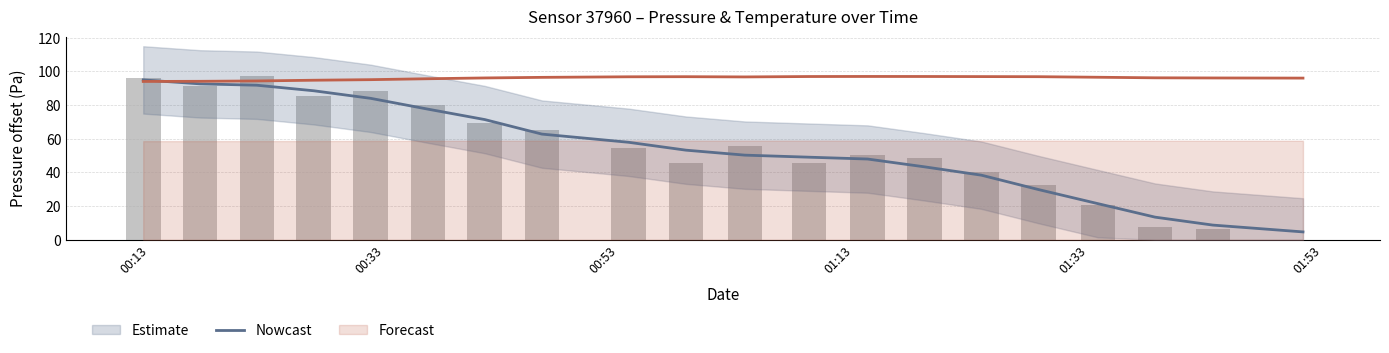

Reading left to right, list all the values displayed in this chart.

Nowcast: 95.0	92.6	91.8	88.5	84.0	77.6	71.4	62.8	57.9	53.2	50.3	49.1	48.0	43.3	38.4	29.8	21.5	13.5	8.7	4.7
pressure_raw: 96.3	91.6	97.0	85.5	88.6	79.8	69.1	64.9	54.6	45.5	55.5	45.7	50.2	48.4	40.0	32.4	20.9	7.5	6.6	0.0